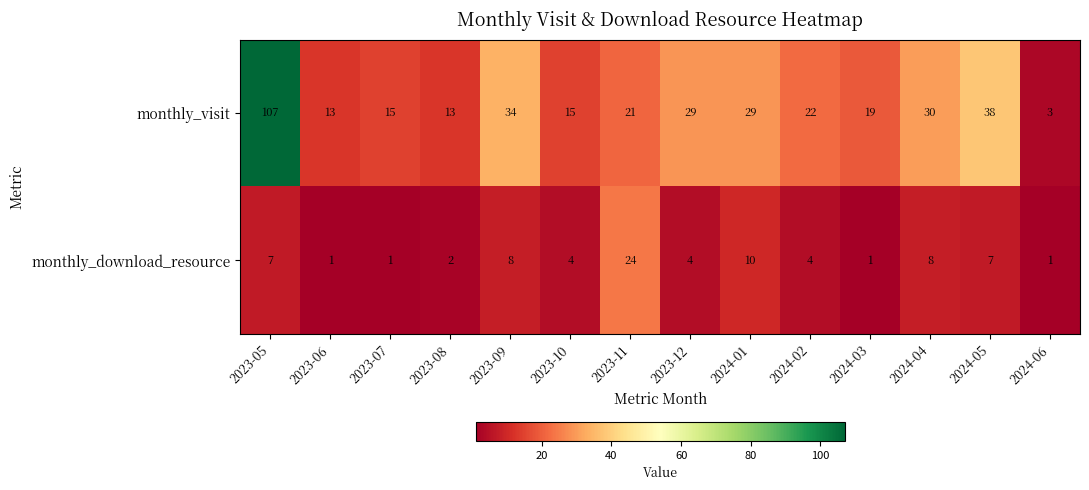

What is the maximum value for monthly_visit?

107